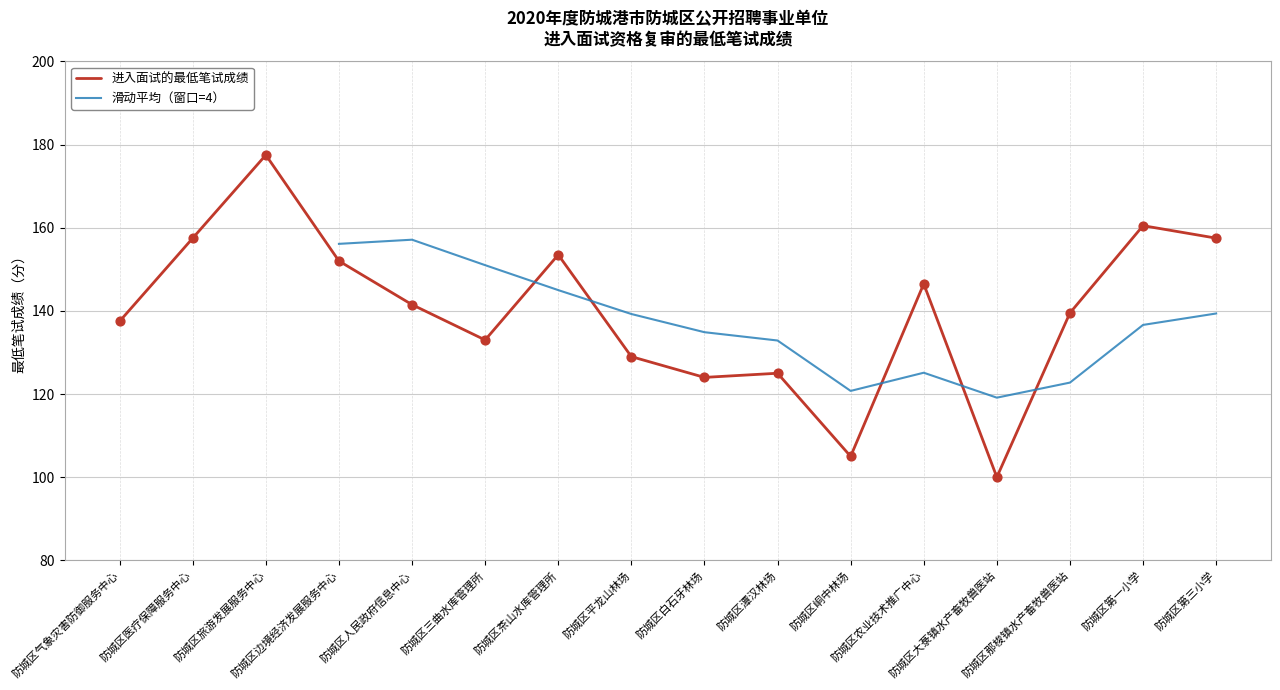

Between 防城区农业技术推广中心 and 防城区旅游发展服务中心, which is larger?

防城区旅游发展服务中心